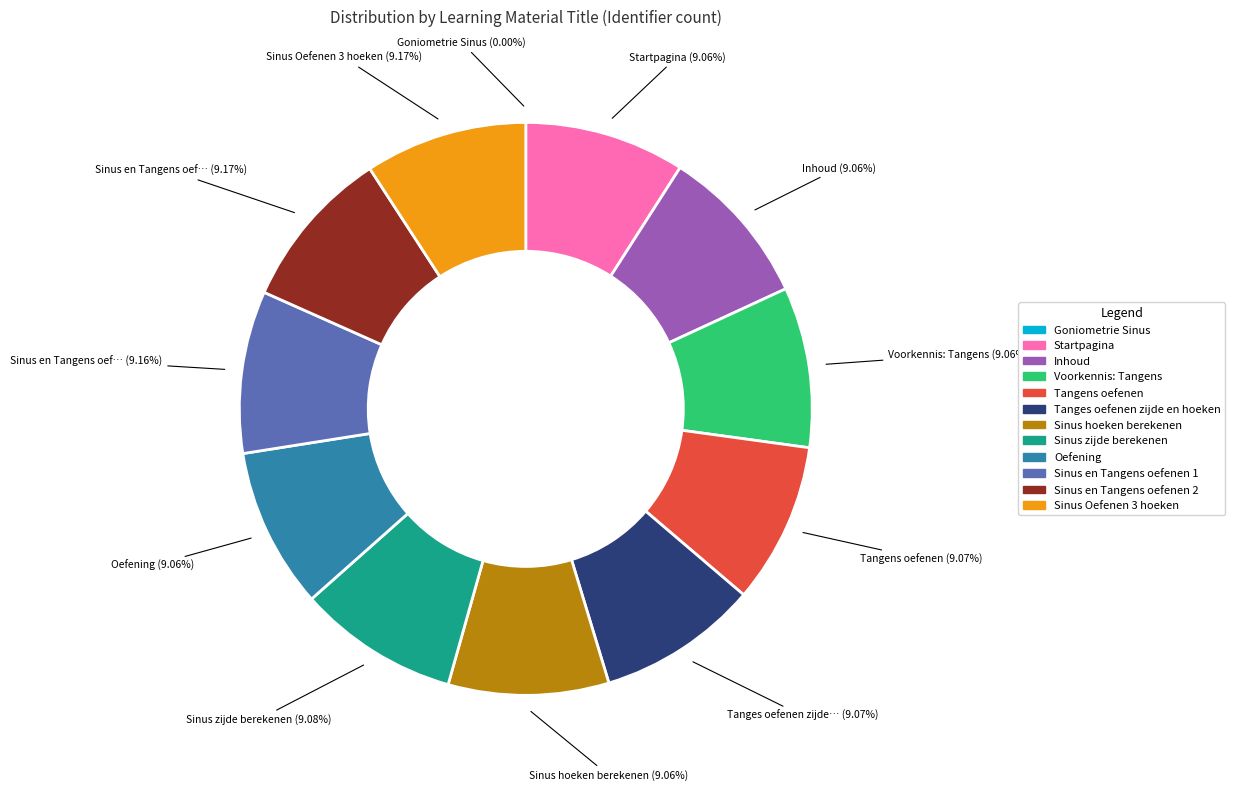

To the nearest percent, what is the combined percentage of Tanges oefenen zijde en hoeken and Goniometrie Sinus?

9%